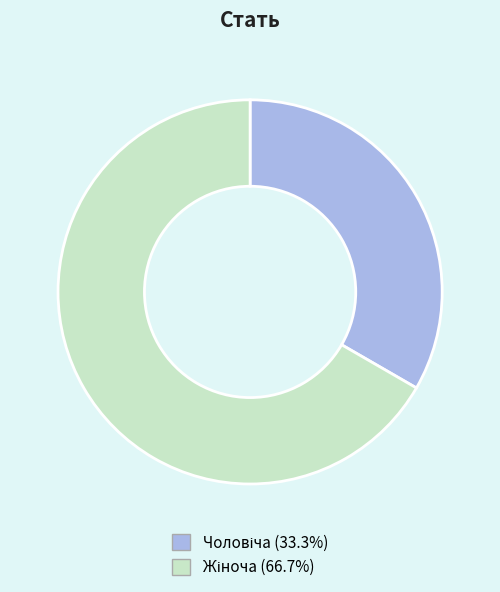

Does any single category account for the majority?

Yes